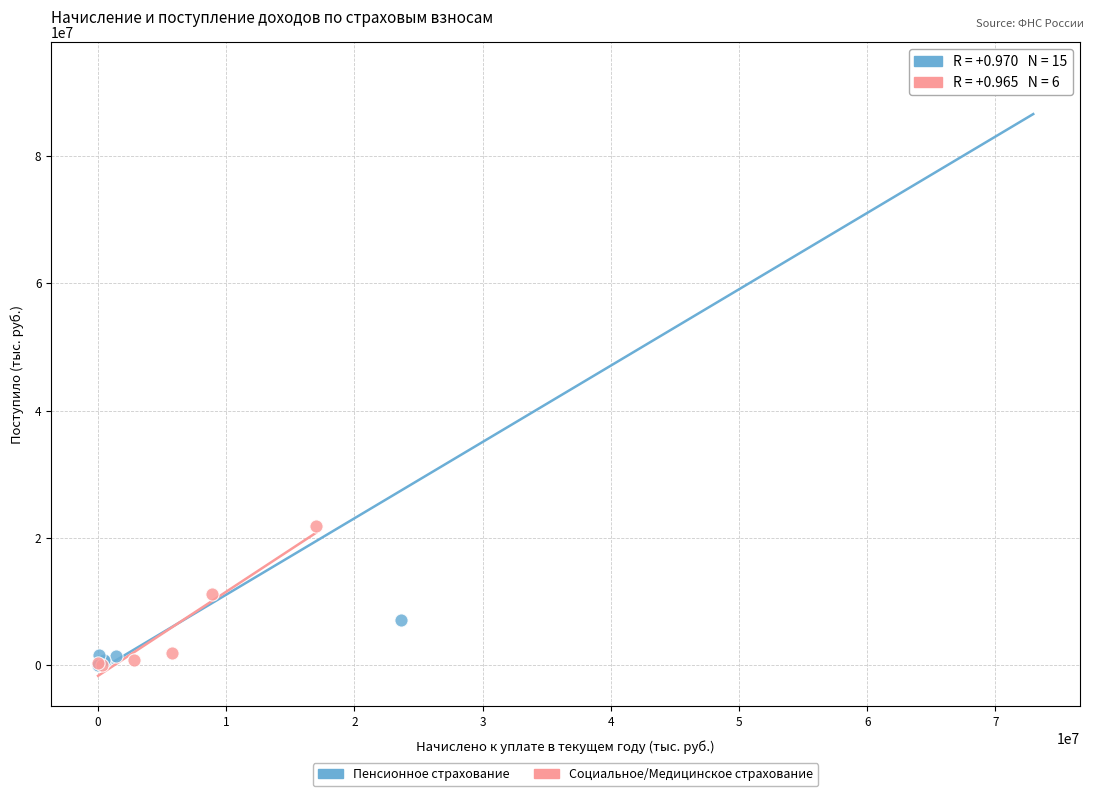

Which series contains the highest Y value?

Пенсионное страхование